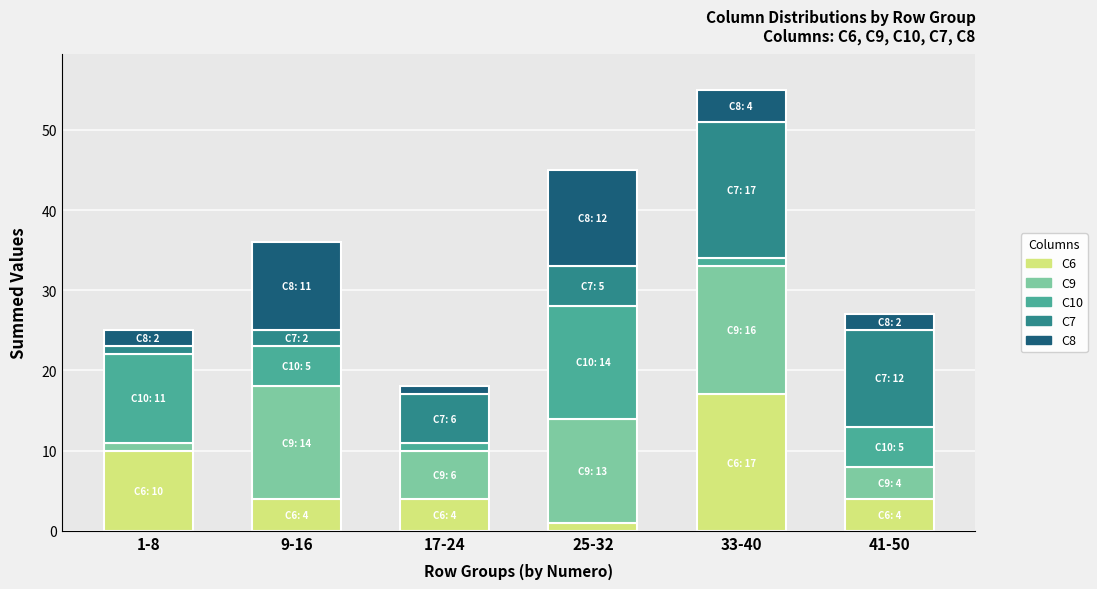

At which label does C6 reach its minimum?

25-32